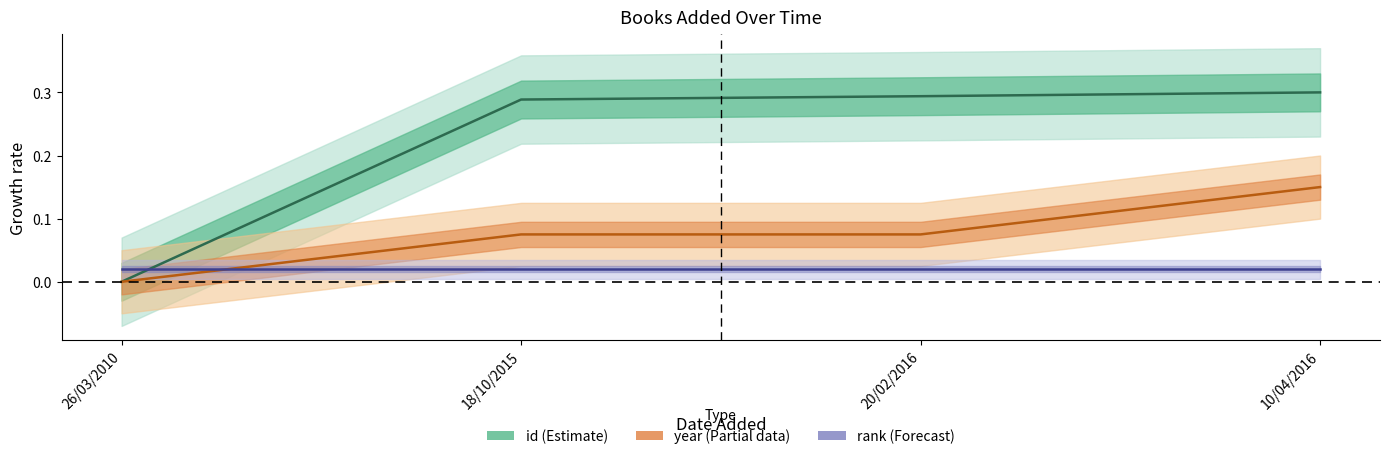

Reading left to right, extract all data points from this chart.

id (Estimate): 26/03/2010=0.0	18/10/2015=0.3	20/02/2016=0.3	10/04/2016=0.3
year (Partial data): 26/03/2010=0.0	18/10/2015=0.1	20/02/2016=0.1	10/04/2016=0.1
rank (Forecast): 26/03/2010=0.0	18/10/2015=0.0	20/02/2016=0.0	10/04/2016=0.0